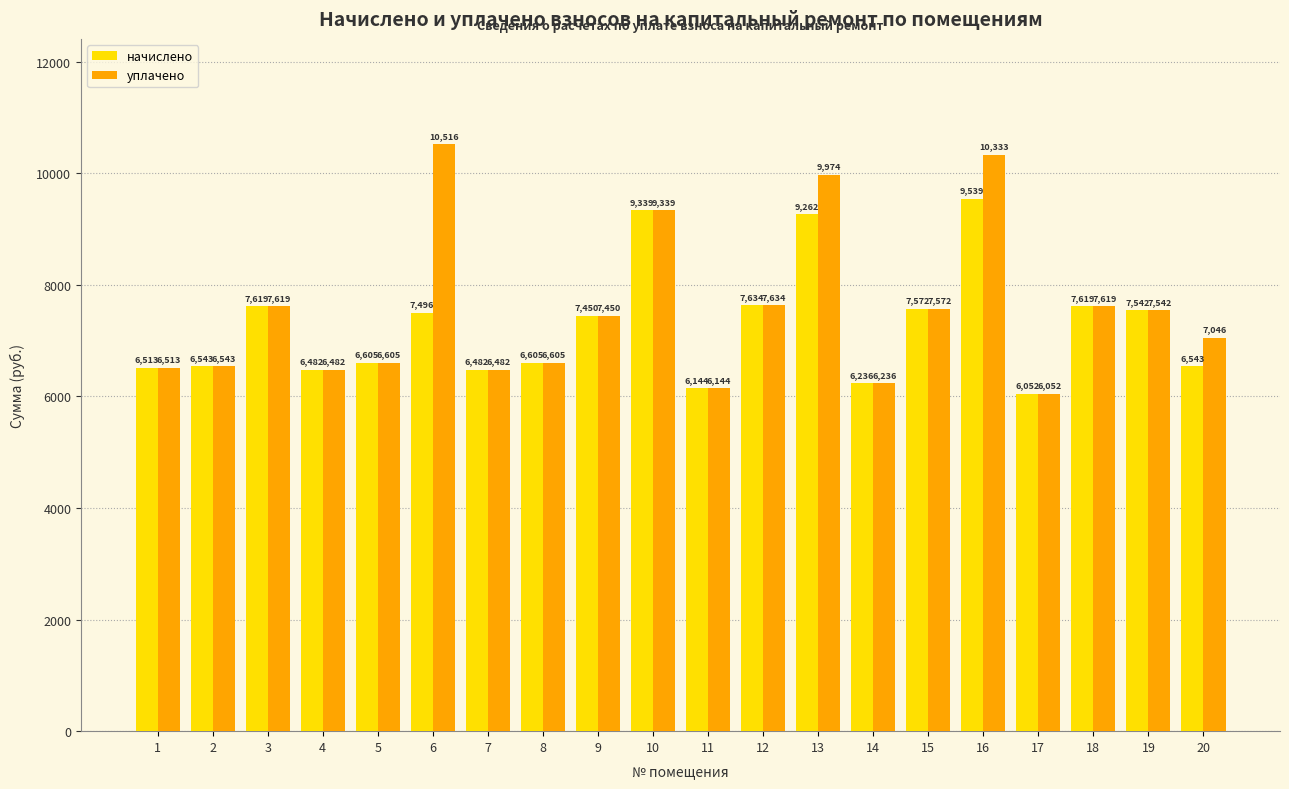

How many data points in начислено are less than 7449?

10